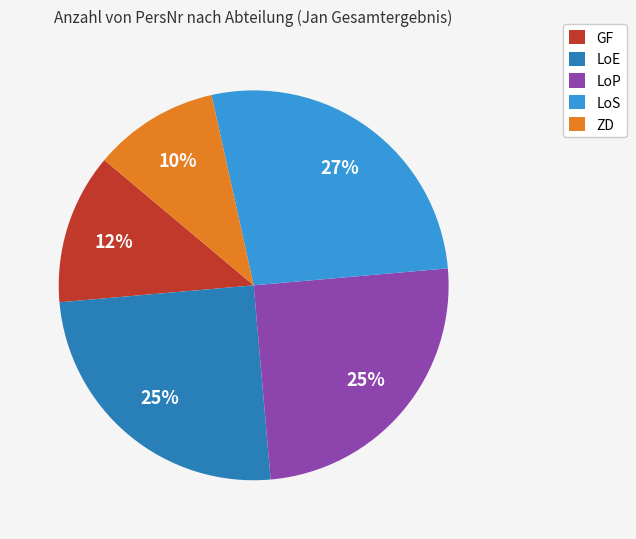

Do LoP and LoS together represent more than half of the pie?

Yes